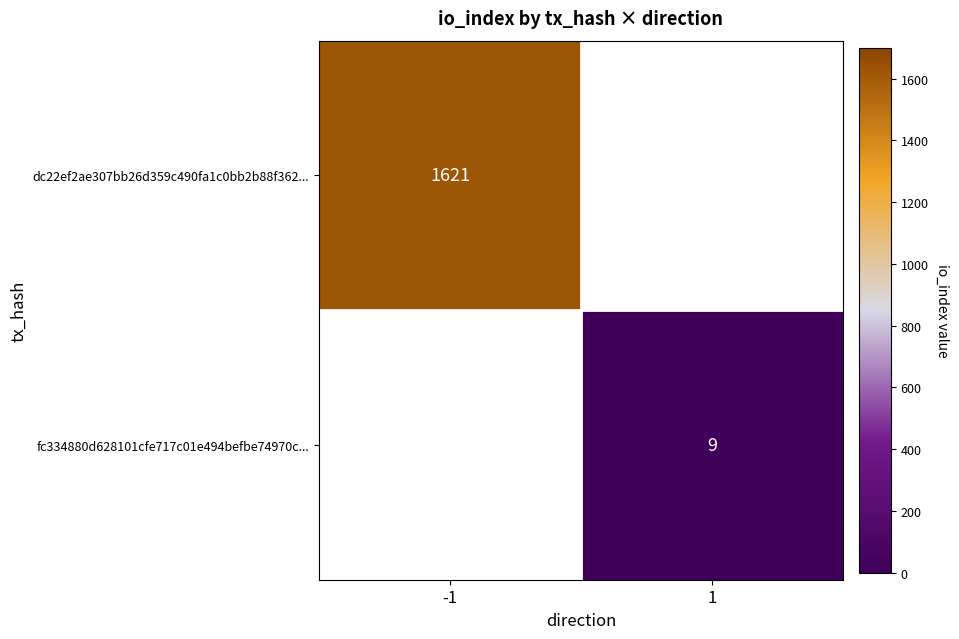

The value of fc334880d628101cfe717c01e494befbe74970c... at 1 is 13. True or false?

False